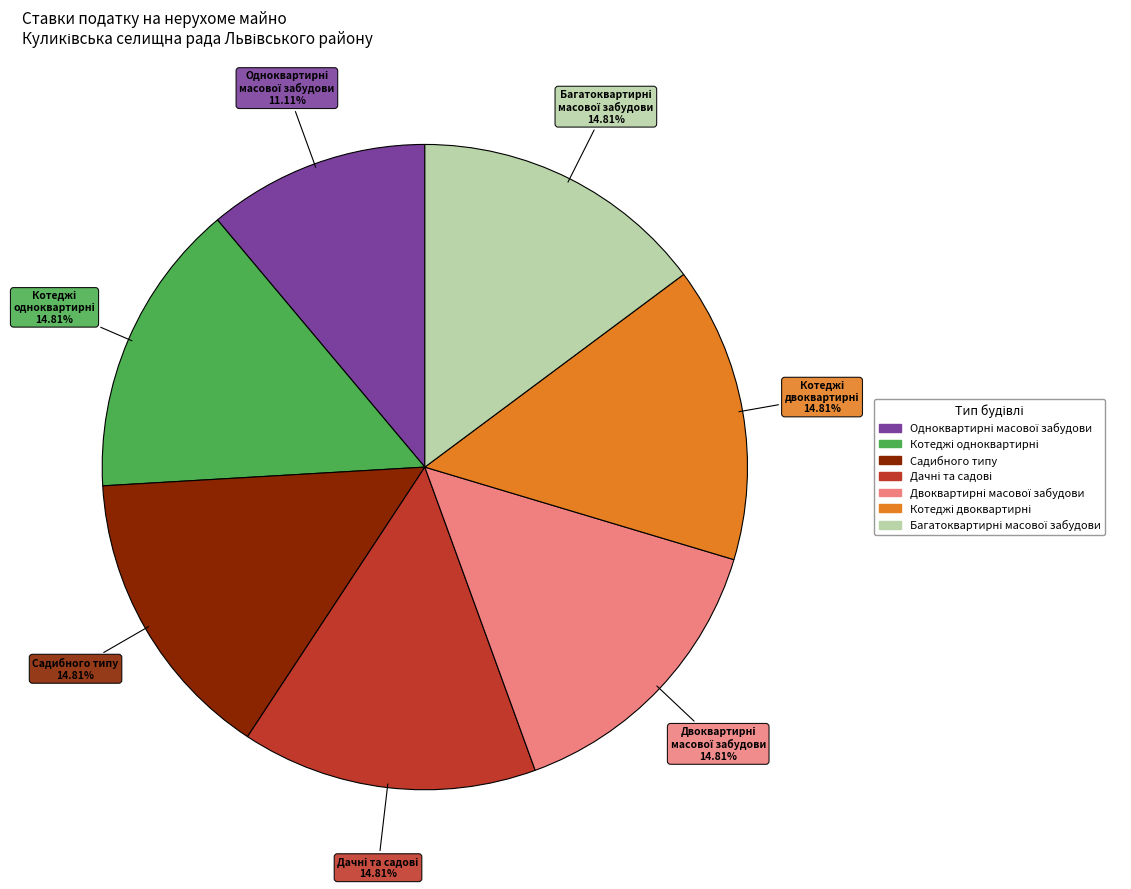

Is there any slice that represents more than half of the pie?

No